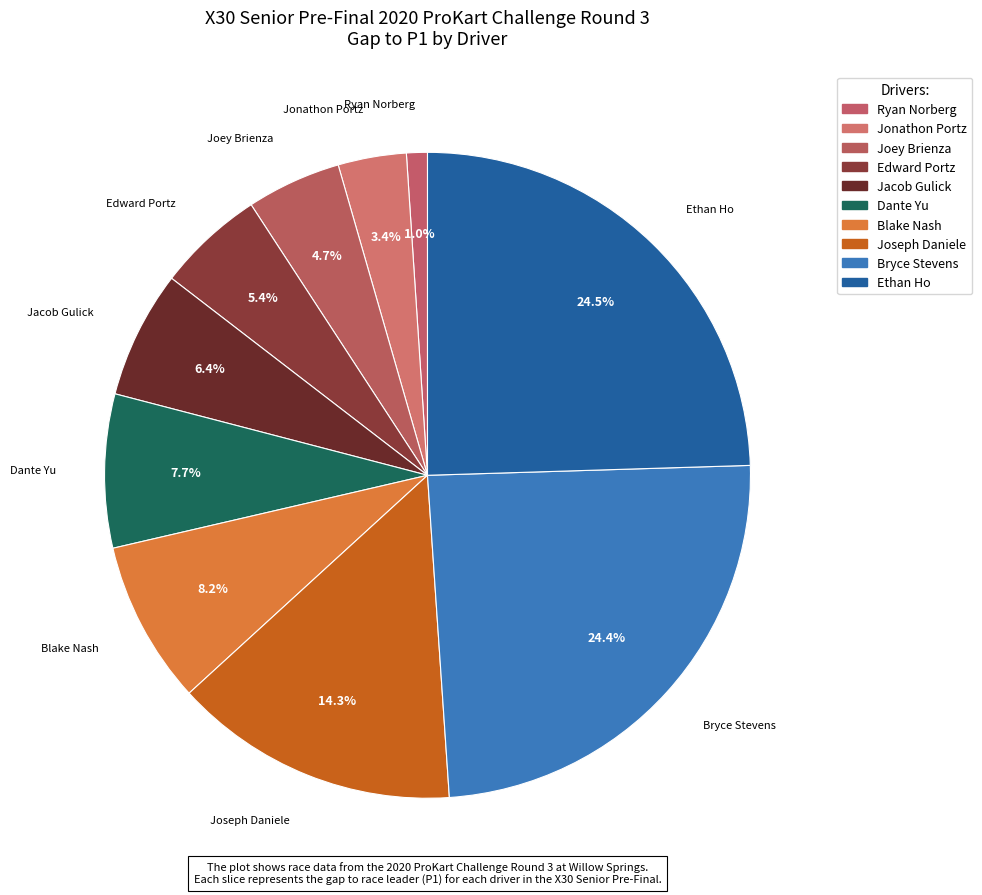

How many segments does this pie chart have?

10